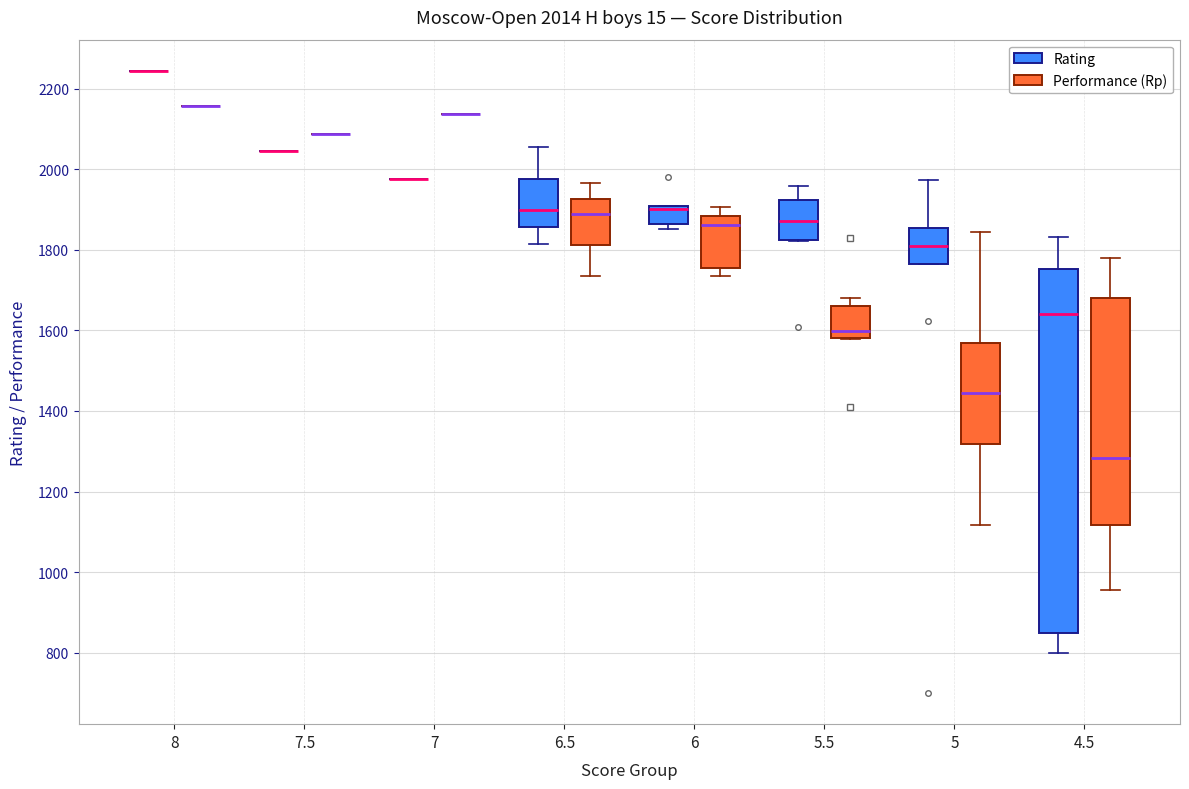

Comparing the boxes themselves (not the whiskers), which one is the tallest?

4.5 (Rating)